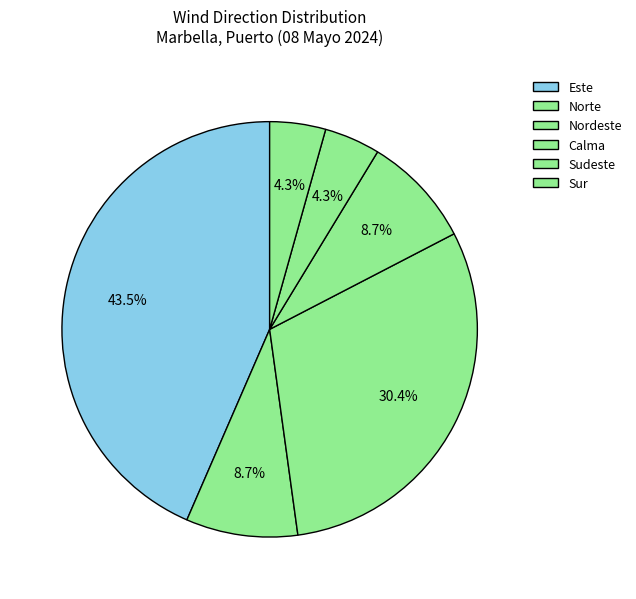

Is Nordeste the majority of the pie?

No